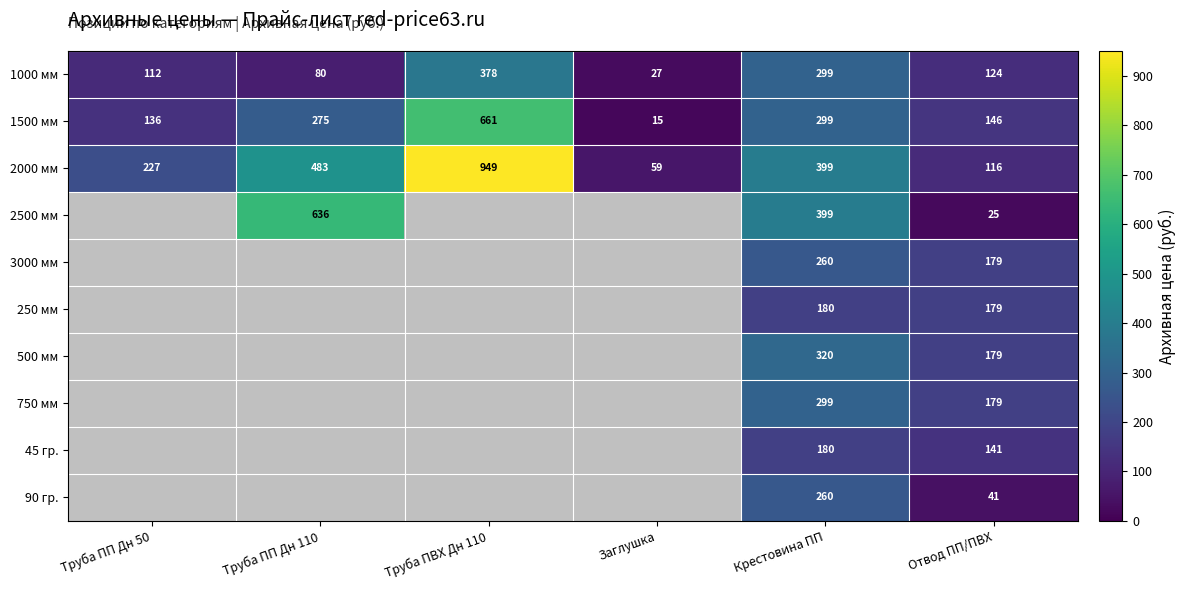

List the labels in order of 2000 мм value, smallest first.

Заглушка, Отвод ПП/ПВХ, Труба ПП Дн 50, Крестовина ПП, Труба ПП Дн 110, Труба ПВХ Дн 110